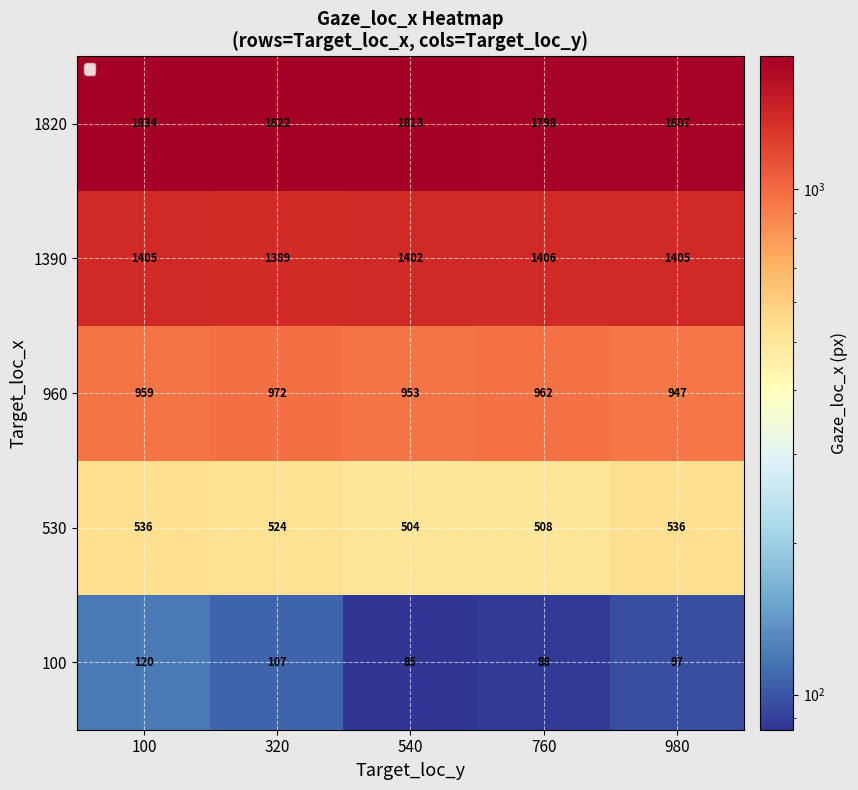

Which series changed the most between 320 and 760?

1820